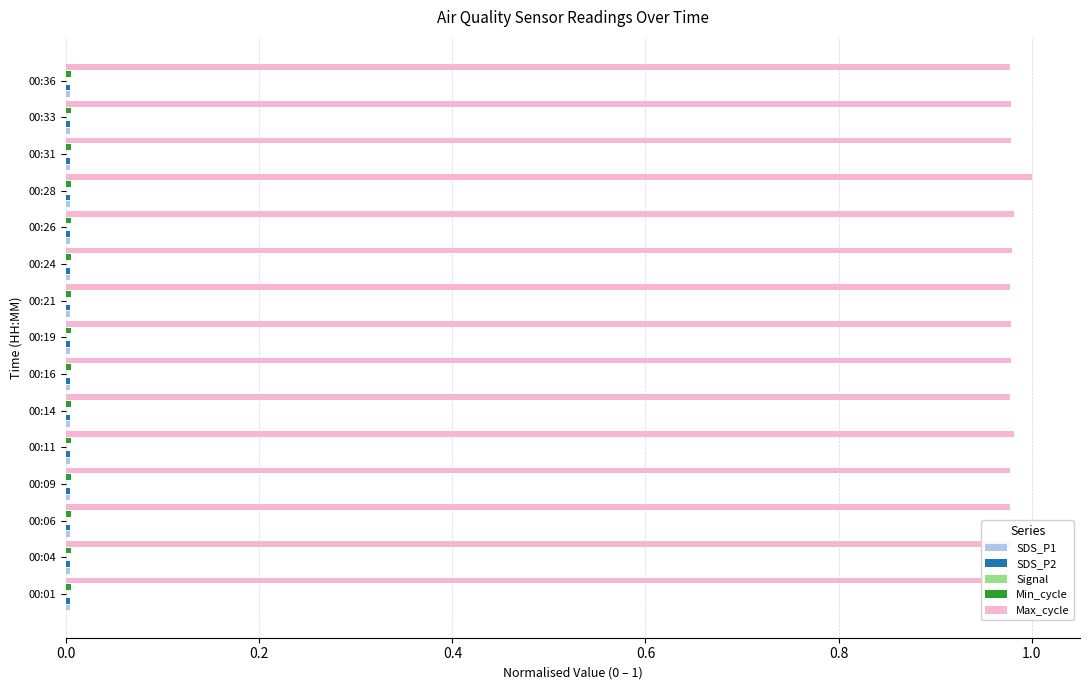

Which series has the largest total across all categories?

Max_cycle